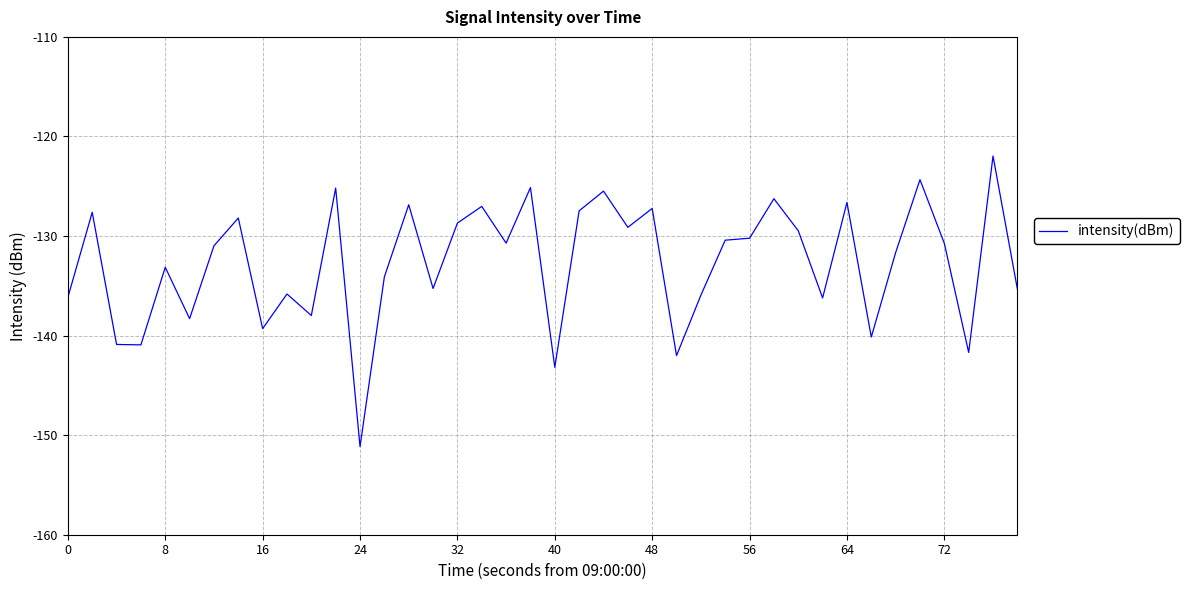

What is the greatest value displayed?

-122.0